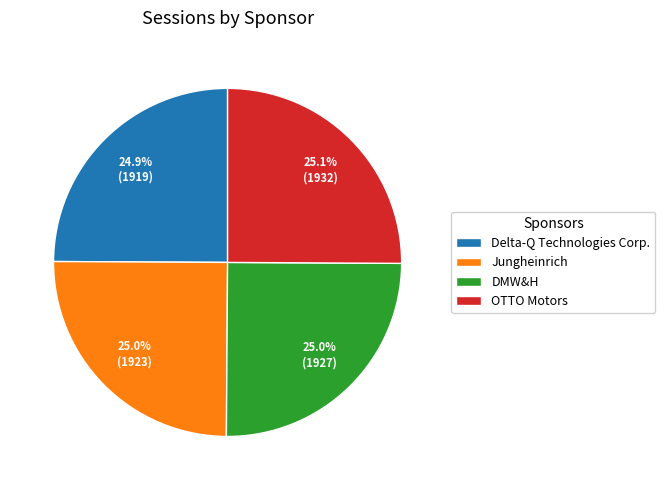

What percentage is NOT represented by Jungheinrich?

75.0%